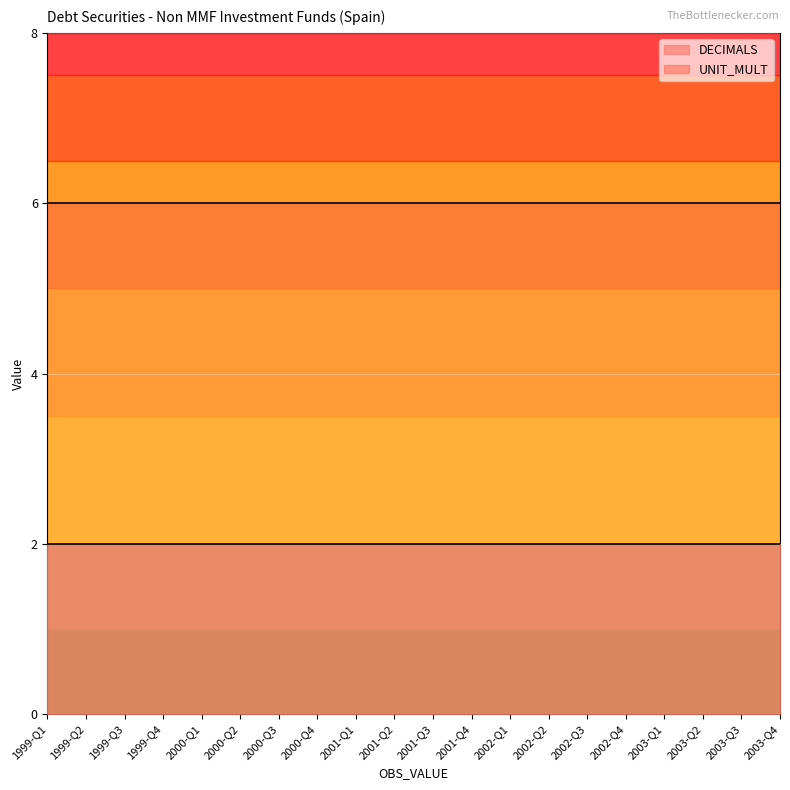

Where is DECIMALS nearest to the value 2?

1999-Q1